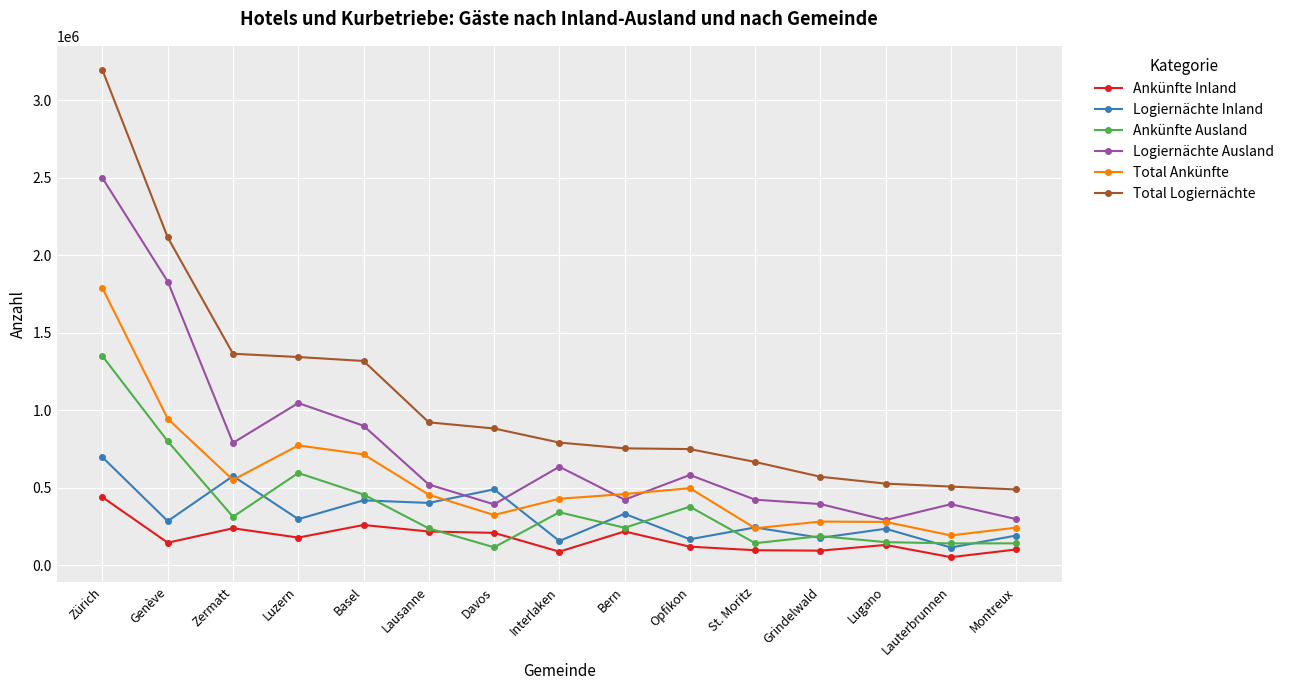

Which category has the highest value across all series?

Zürich